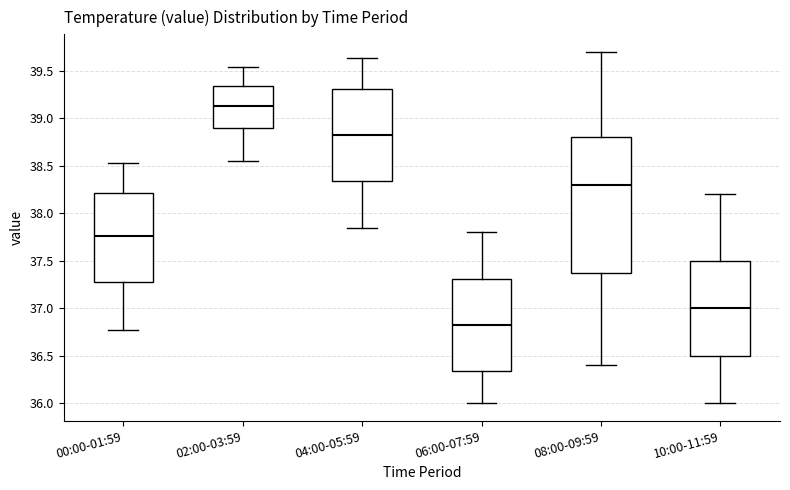

Comparing the boxes themselves (not the whiskers), which one is the tallest?

08:00-09:59